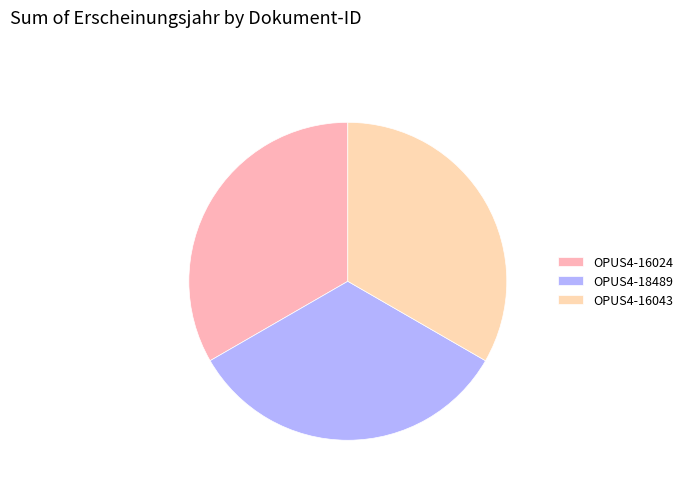

To the nearest percent, what percentage of the pie is OPUS4-16043?

33%